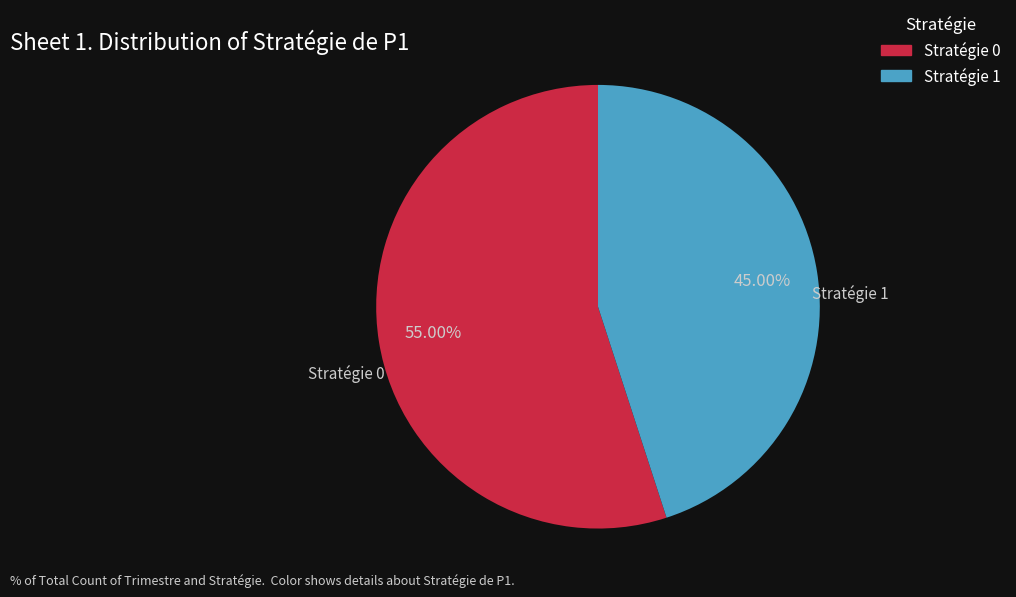

Approximately how many times larger is the value at Stratégie 1 compared to Stratégie 0?

0.8